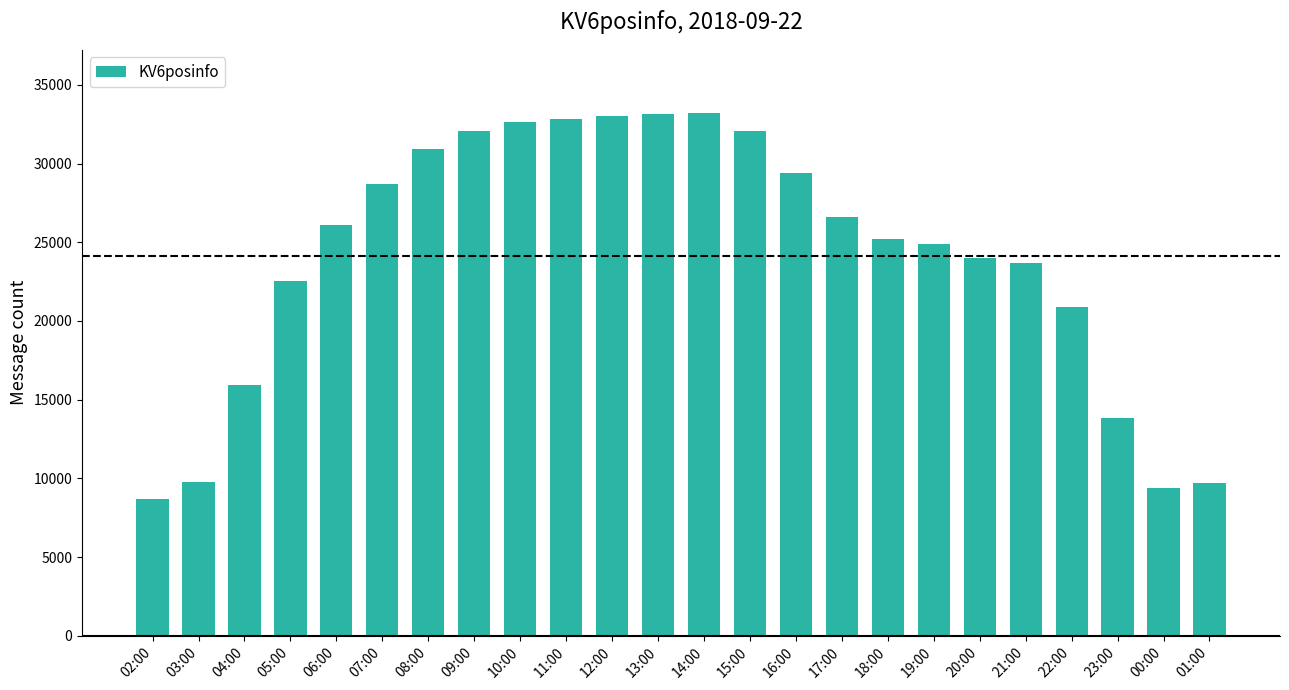

The chart shows a value of 3184 at 03:00. True or false?

False